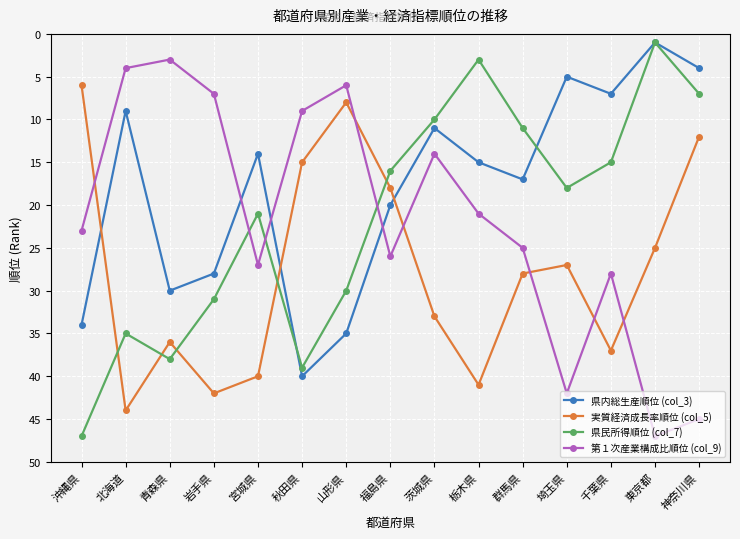

Does the chart display data point markers on the line(s)?

Yes